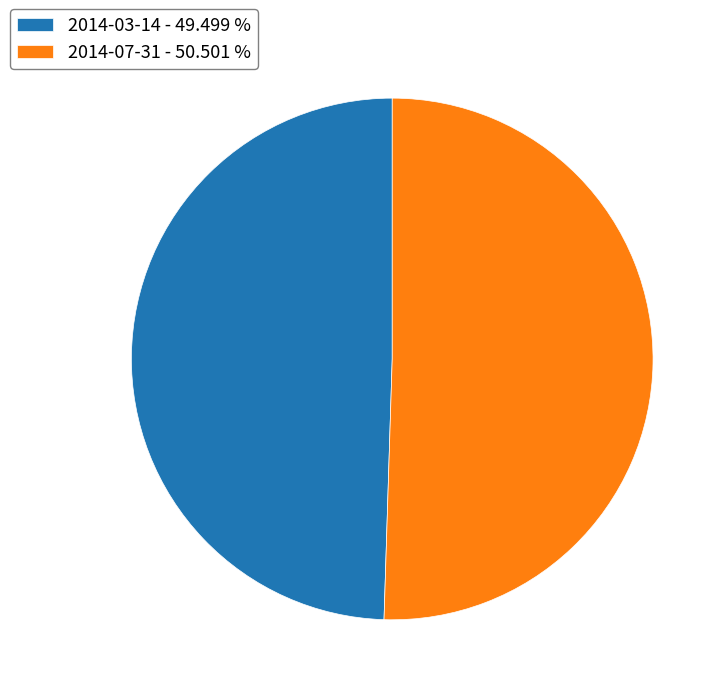

Is 2014-03-14 the majority of the pie?

No